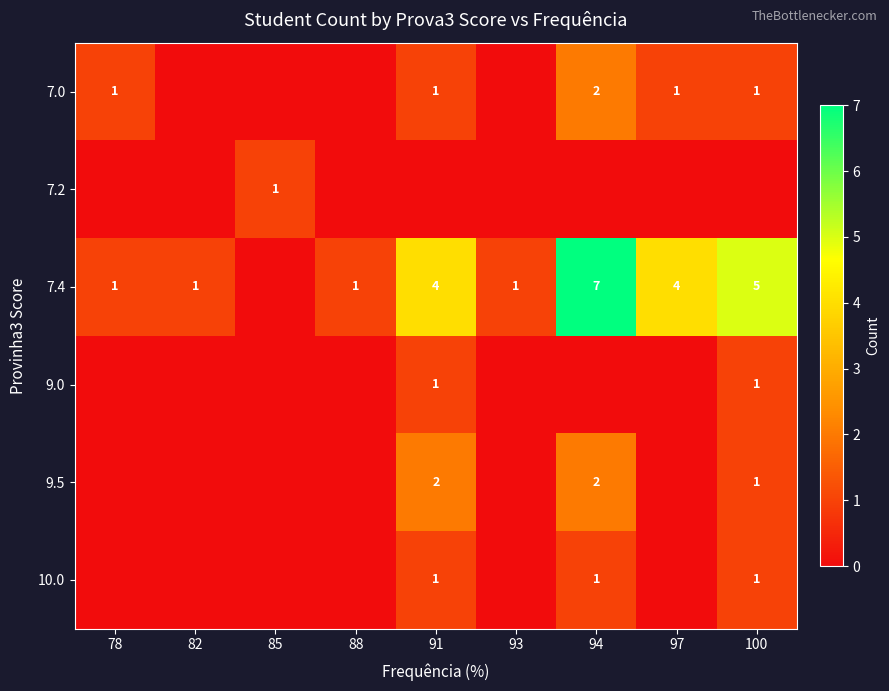

What is the difference between the 7.4 values at 97 and 88?

3